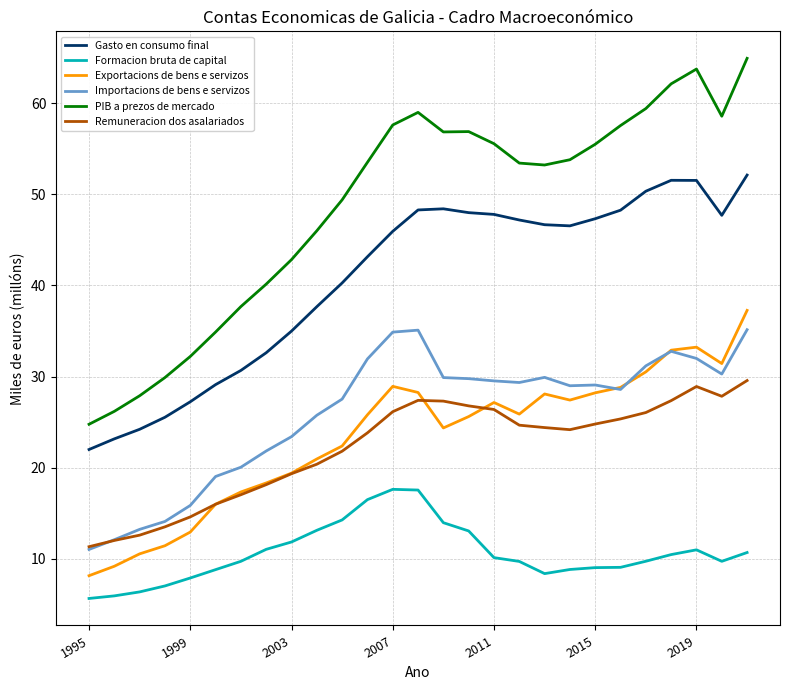

Which series has the widest spread of values?

PIB a prezos de mercado